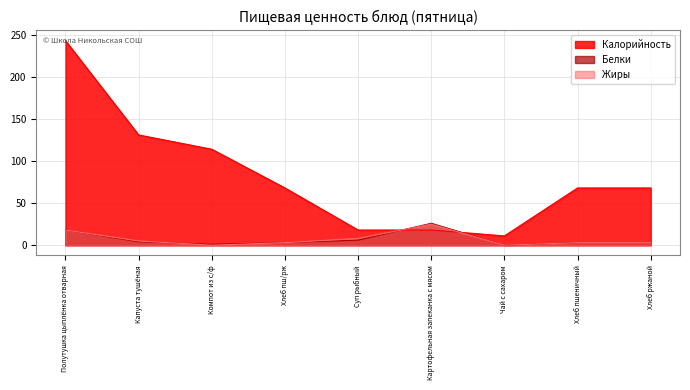

Read the Калорийность value at Хлеб ржаной, to the nearest 10.

70